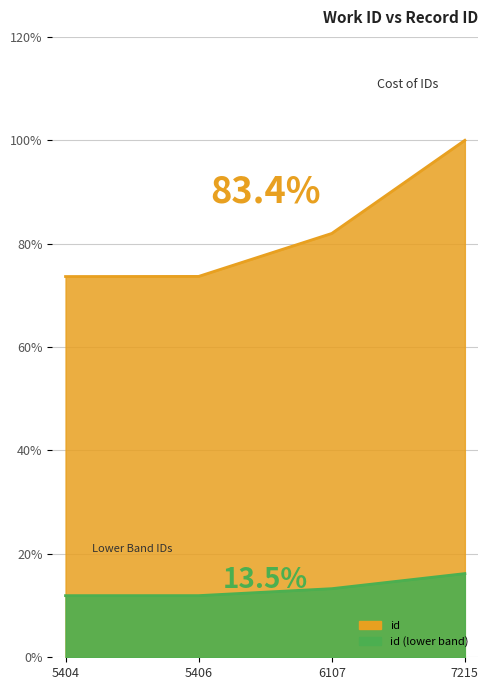

Does the chart display data point markers on the line(s)?

No